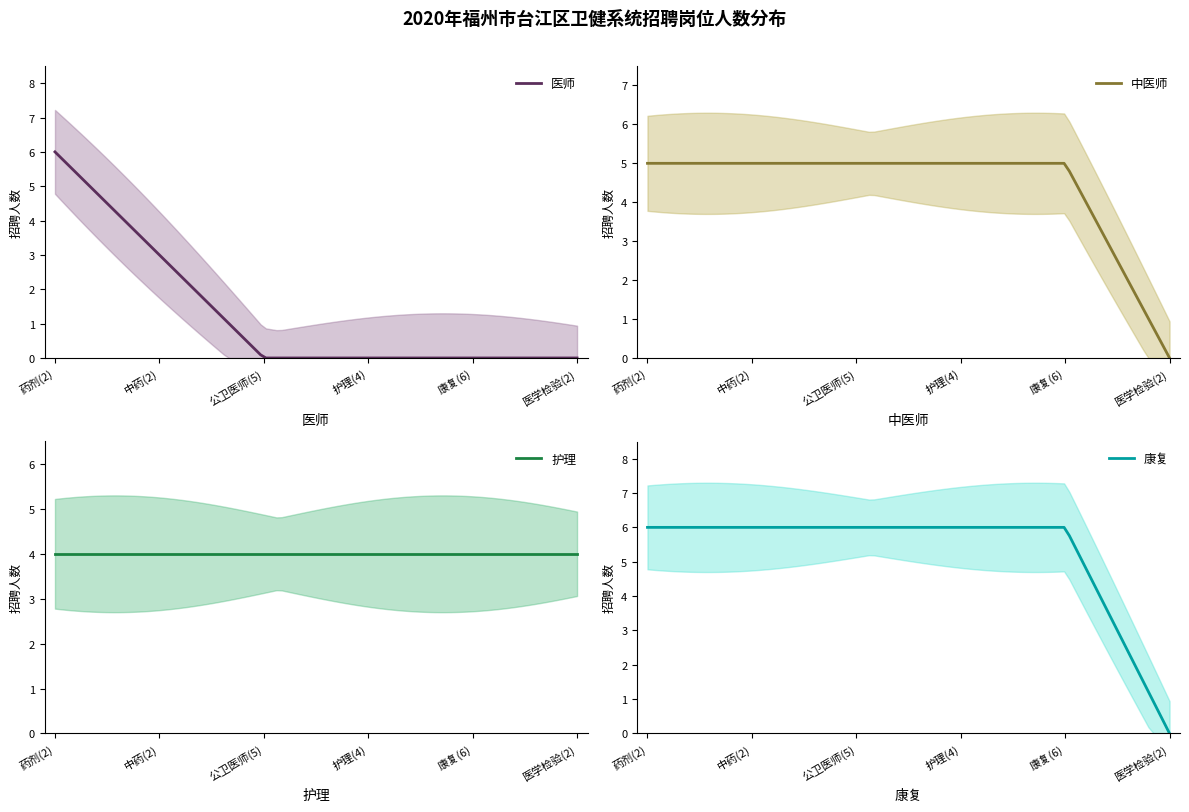

What is the value of the 康复 point at the 5th from the left?

6